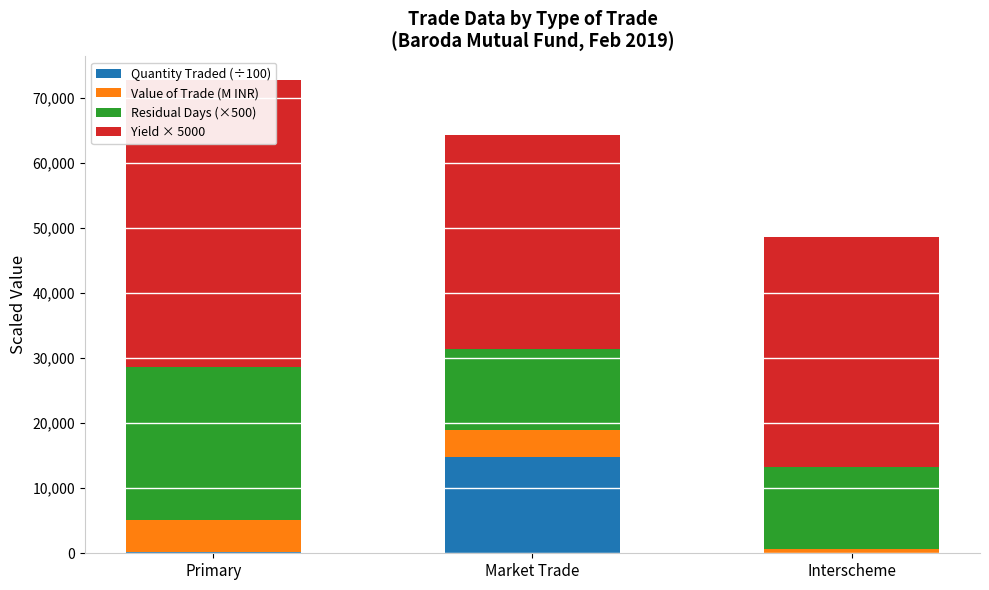

What is the value of the Quantity Traded (÷100) bar at the 3rd from the left?

66.0